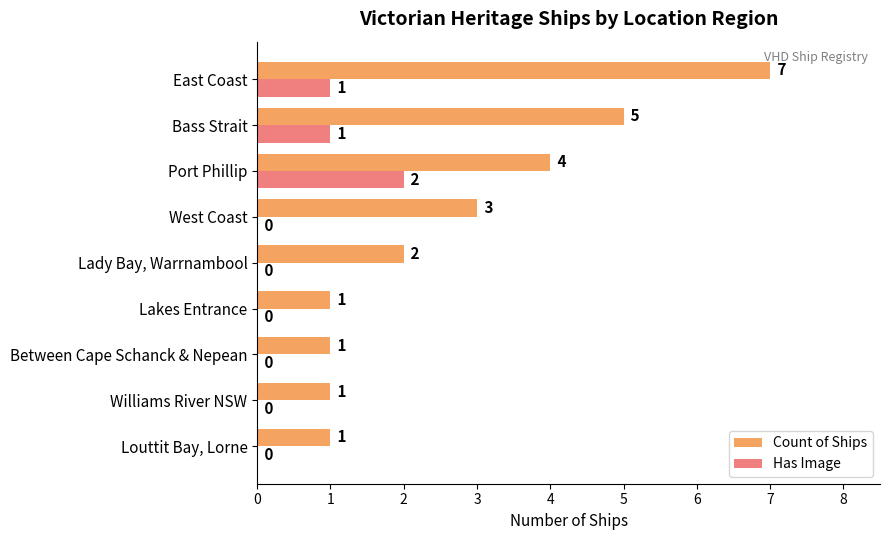

What is the highest value of the Count of Ships series?

7